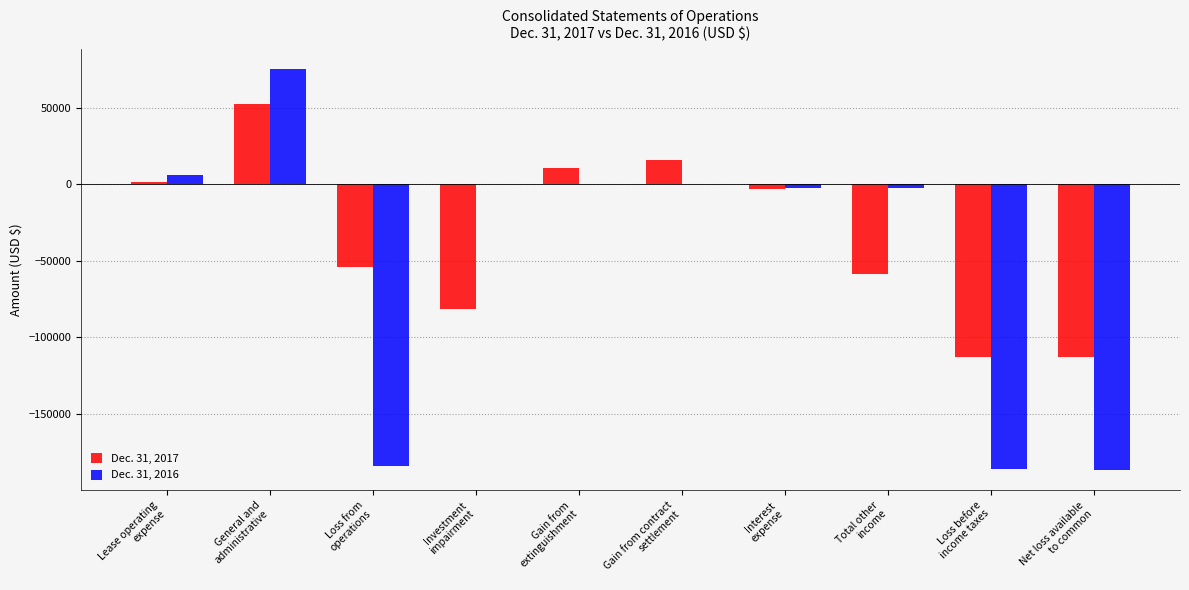

True or false: Dec. 31, 2017 has a value of -27656 at Loss from
operations.

False